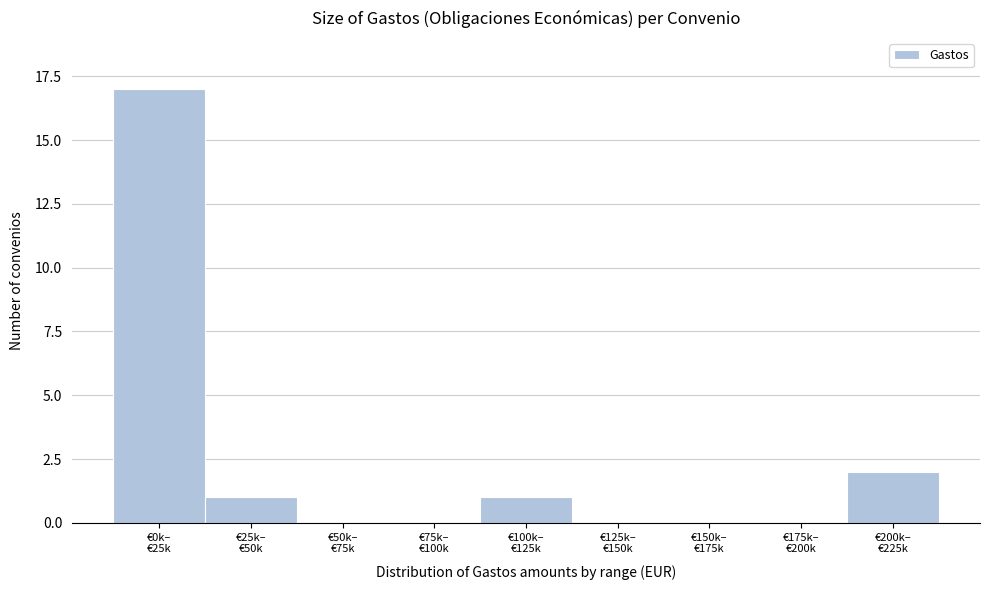

What is the sum of all values?

21